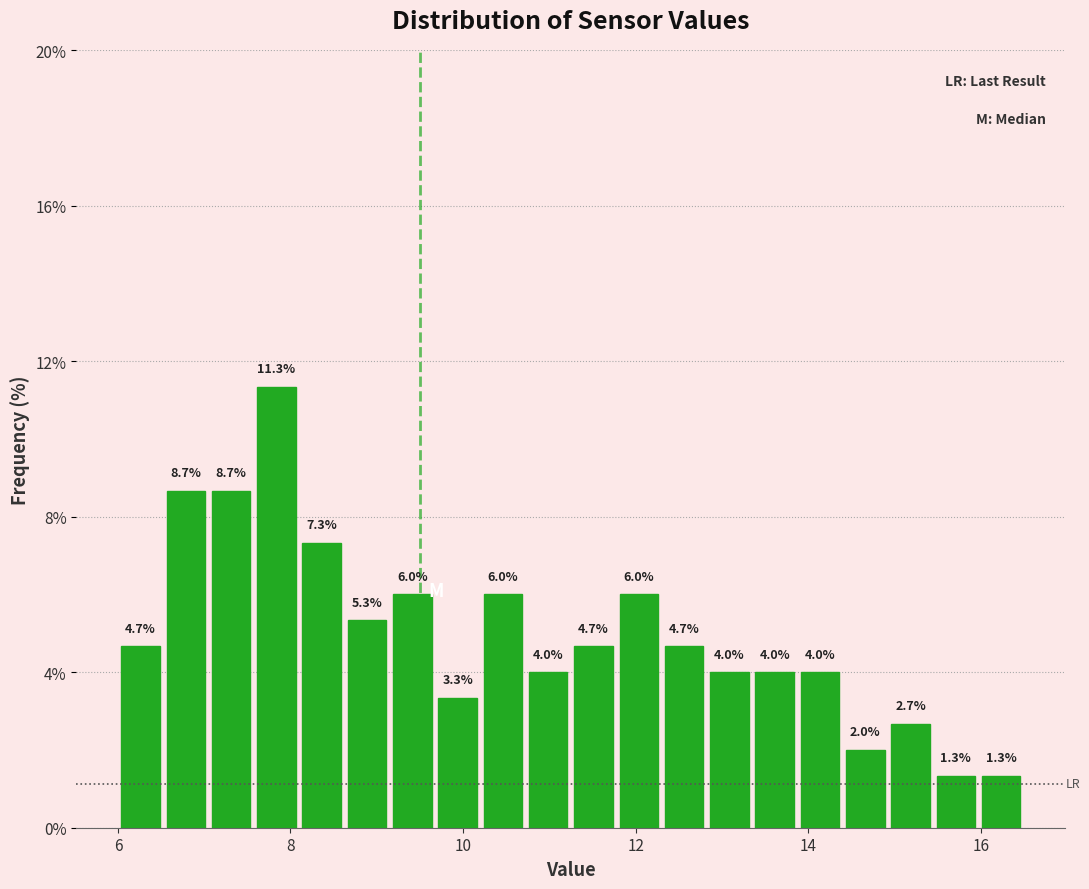

Around what value on the x-axis is the tallest bar? Give the approximate position of its centre, as read against the axis.

7.8